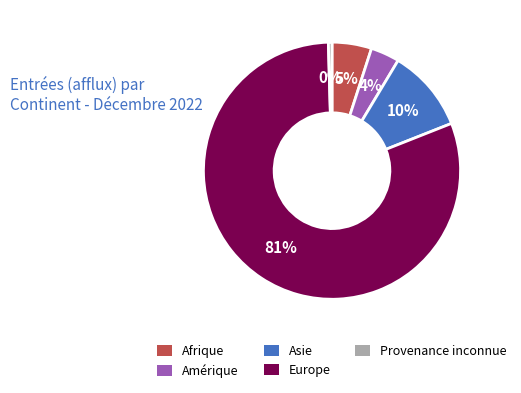

To the nearest percent, what is the average slice percentage?

20%